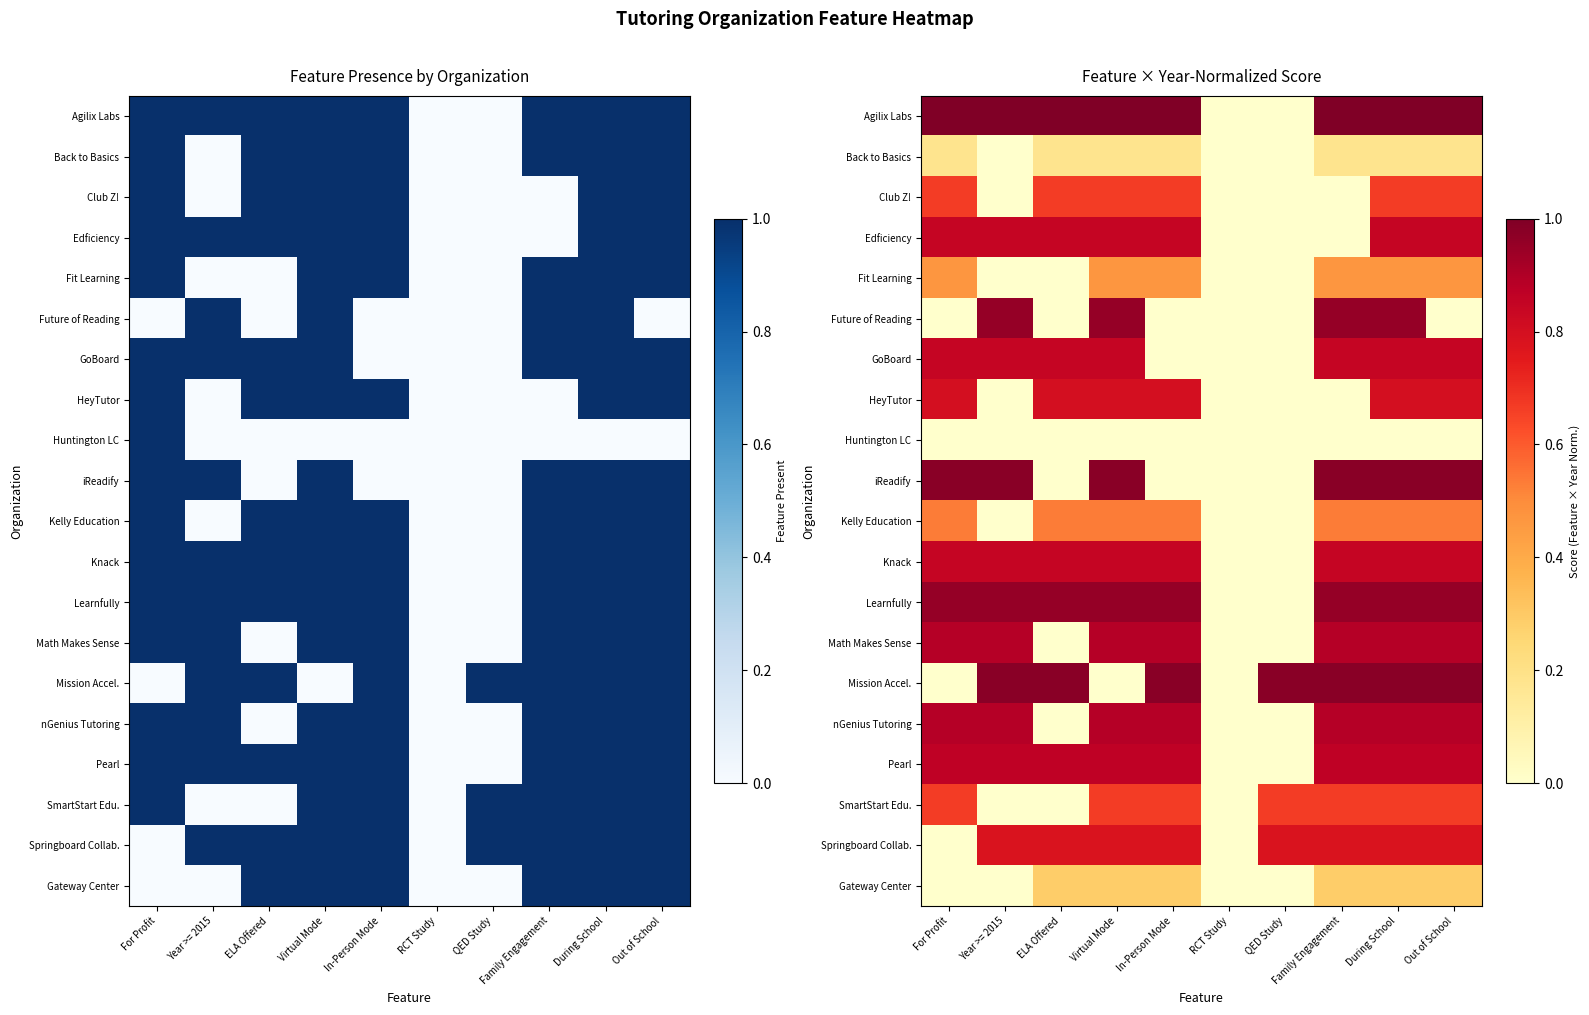

Which category has the highest value across all series?

For Profit